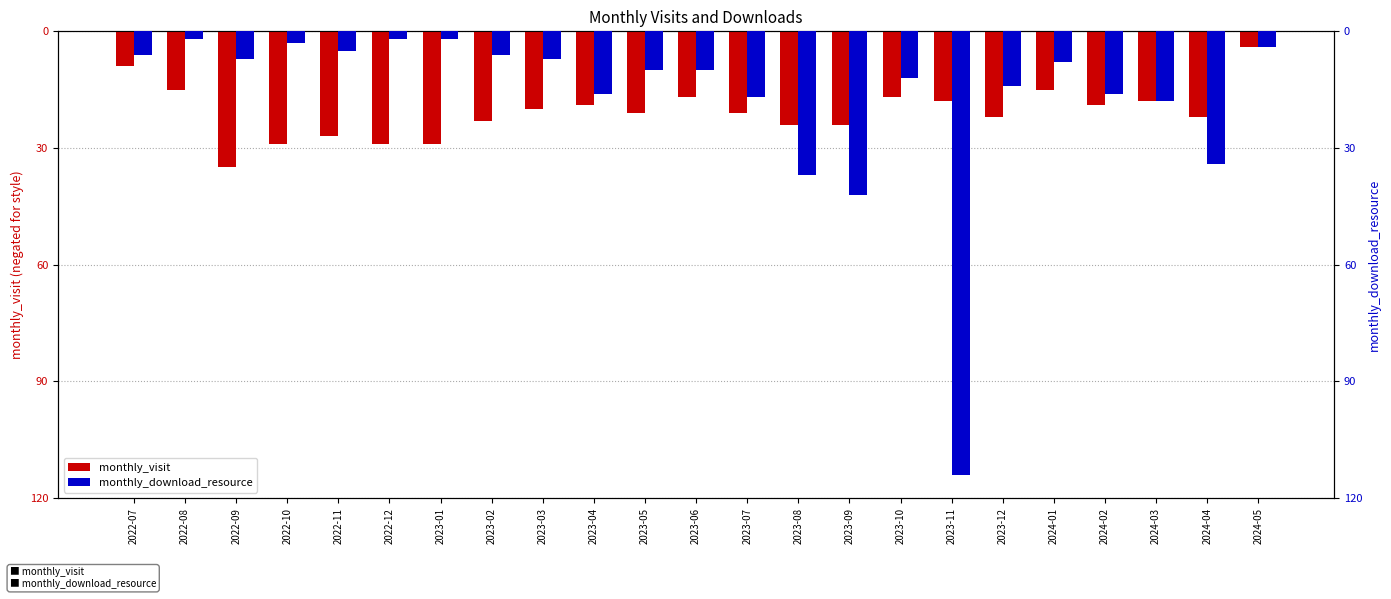

Does the chart contain stacked bars?

No